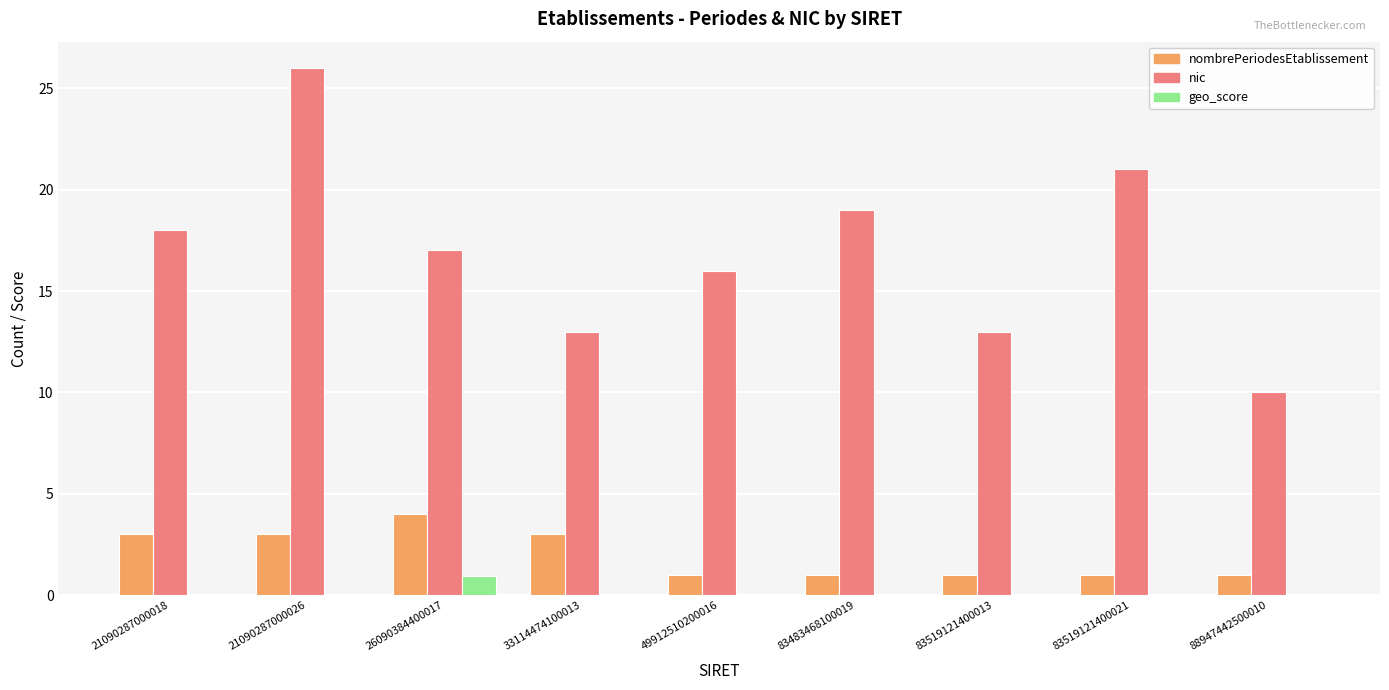

At which category is the sum across all series the highest?

21090287000026